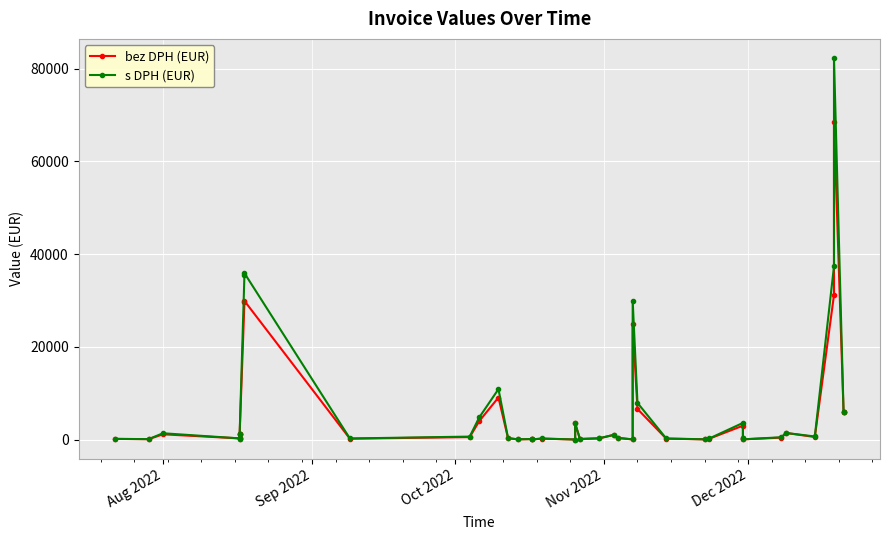

What is the difference between the second highest and minimum values in the s DPH (EUR) series?

37366.1